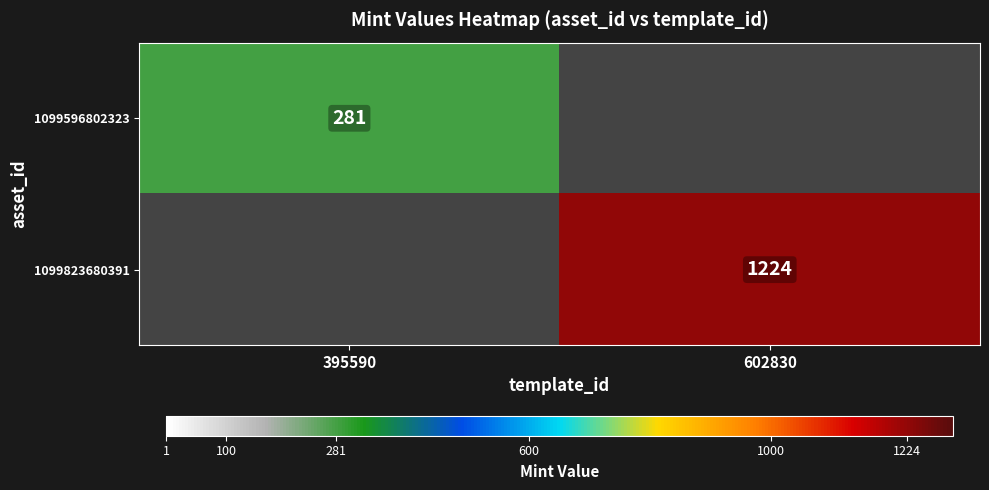

Is it true that 1099823680391 equals 1224 at 602830?

True